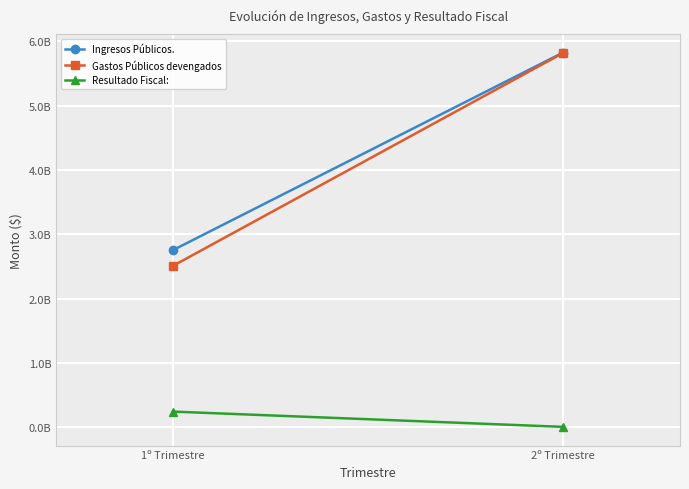

What position from the right is 1º Trimestre?

2